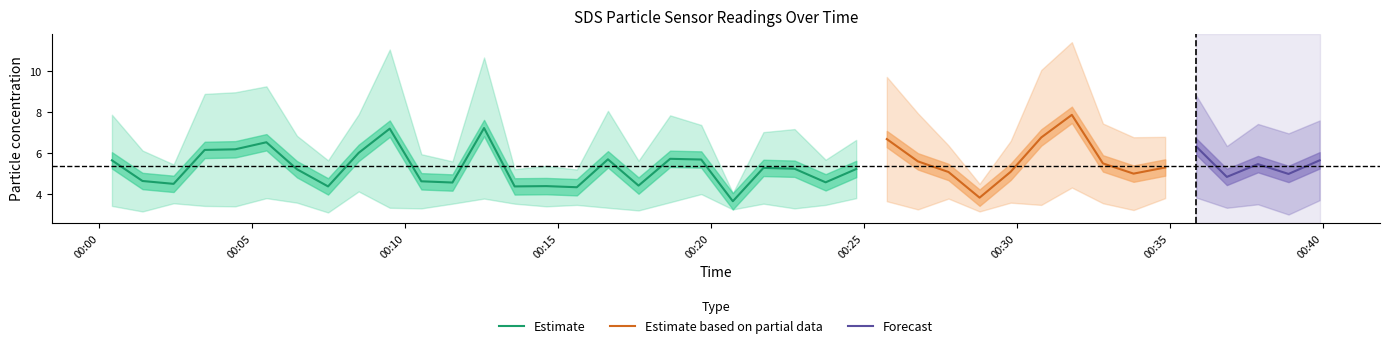

Is the value of SDS_P1 at 10 greater than the value of SDS_P2 at 25?

Yes